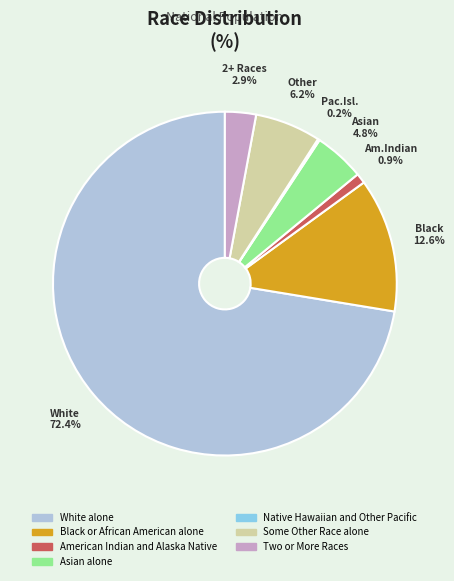

To the nearest percent, what portion does Some Other Race alone represent?

6%